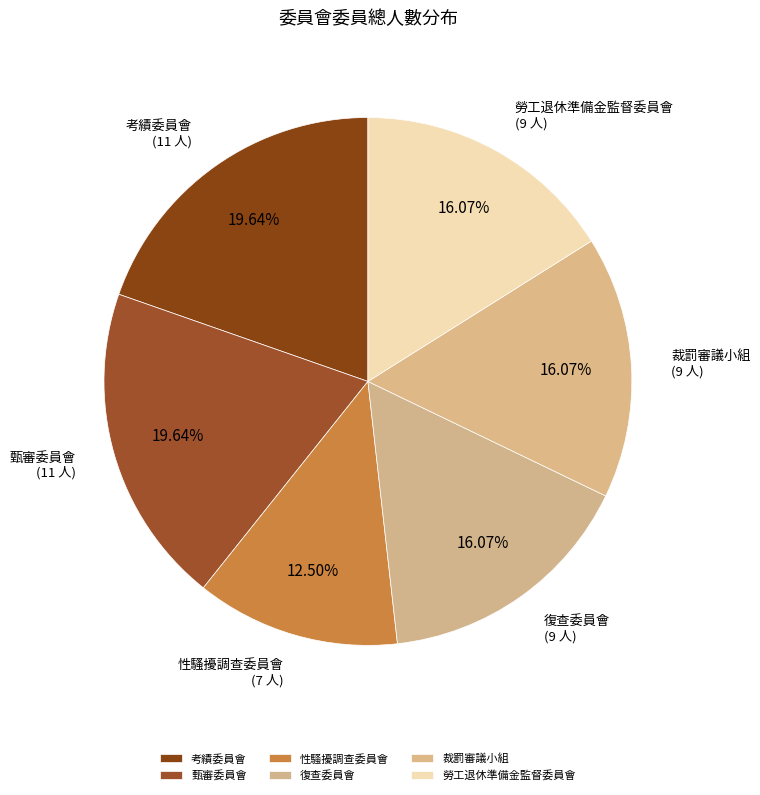

What percentage do 考績委員會 and 性騷擾調查委員會 together represent?

32.1%